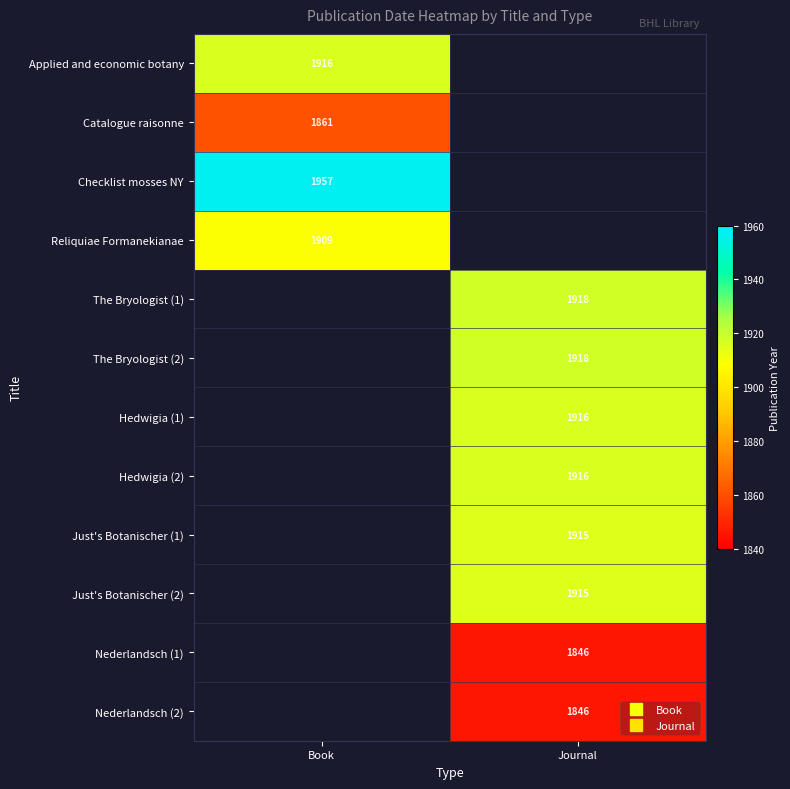

The value of The Bryologist (1) at Journal is 2591.4. True or false?

False